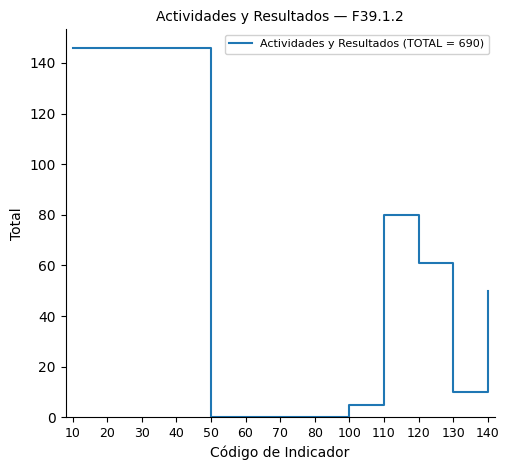

Reading right to left, extract all data points from this chart.

140=50	130=10	120=61	110=80	100=5	80=0	70=0	60=0	50=0	40=146	30=146	20=146	10=146